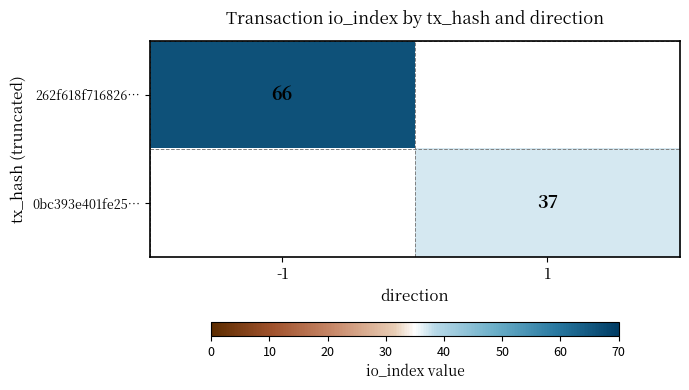

How many data points does each series have?

2